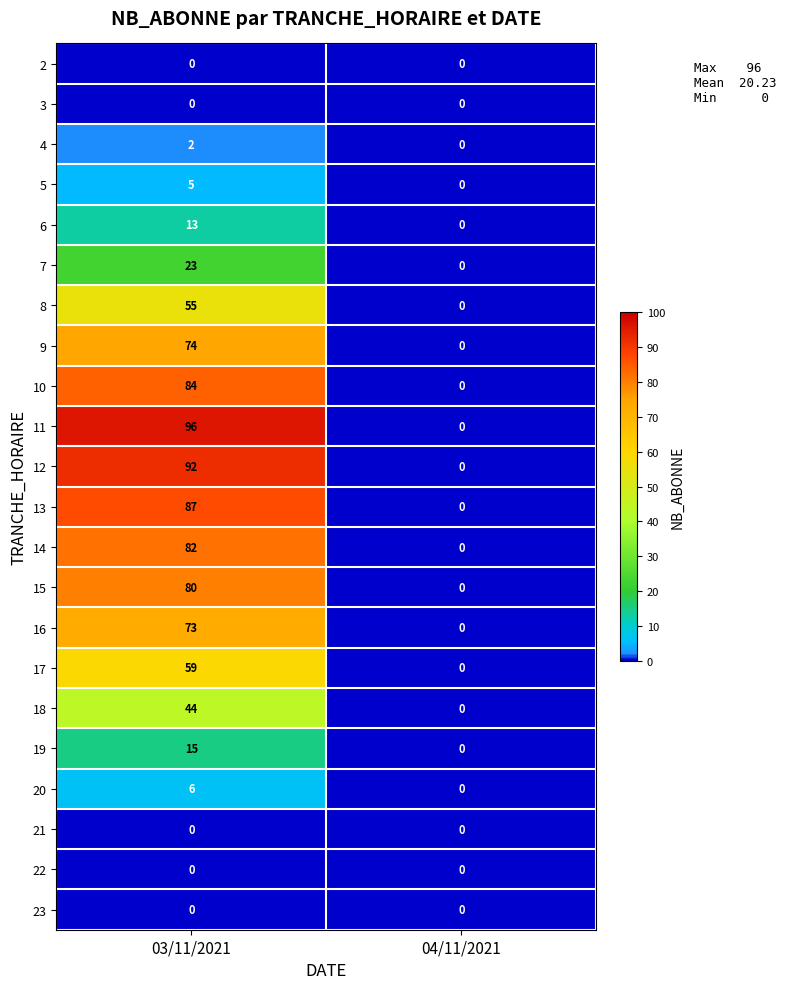

List the labels in order of 16 value, largest first.

03/11/2021, 04/11/2021